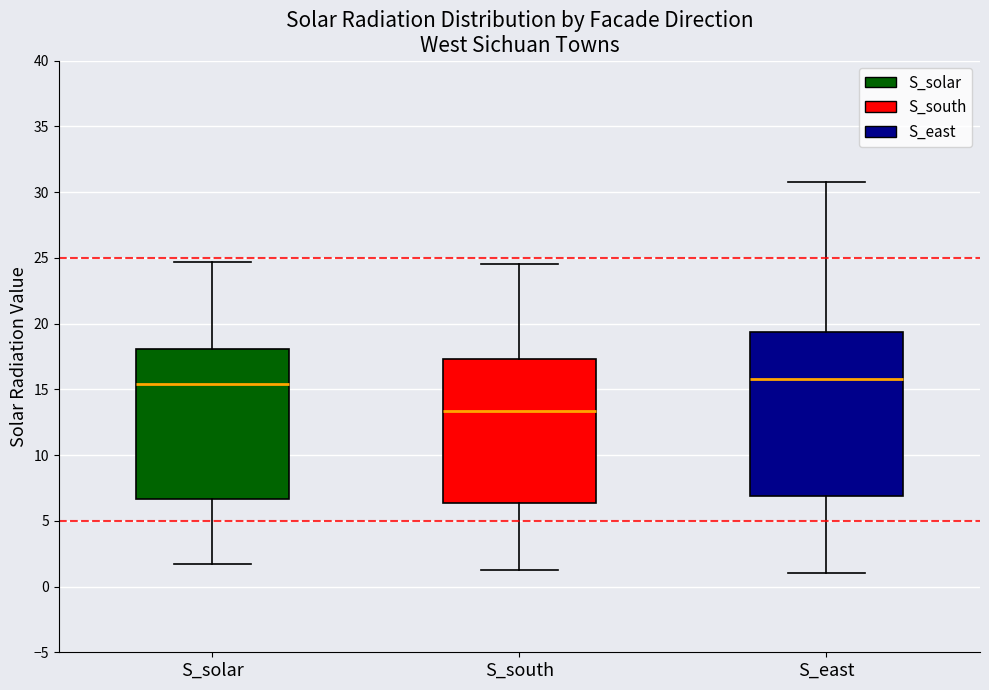

Which box is the tallest, from its lower edge to its upper edge?

S_east